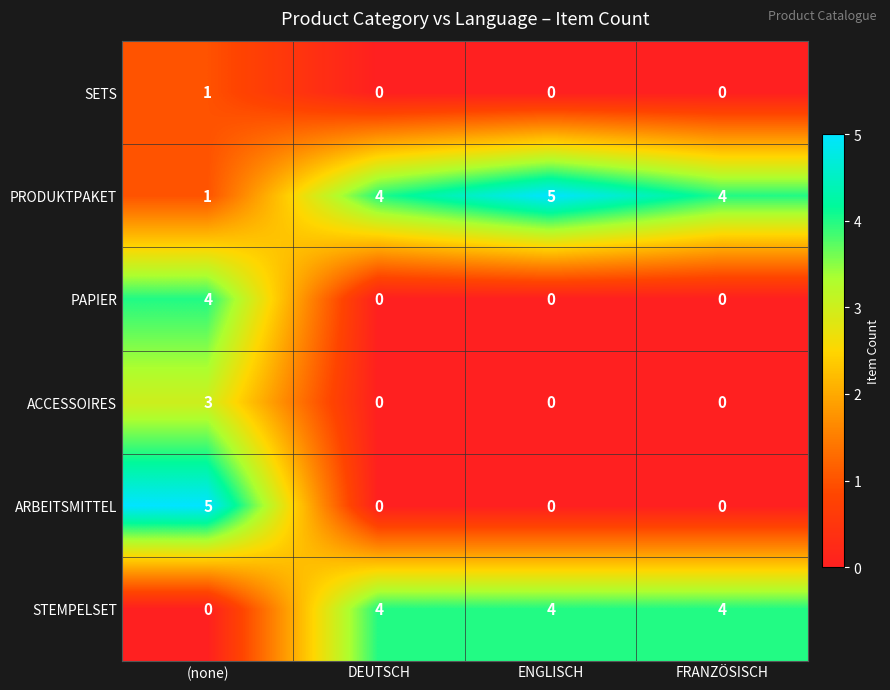

True or false: STEMPELSET has a value of 3 at FRANZÖSISCH.

False